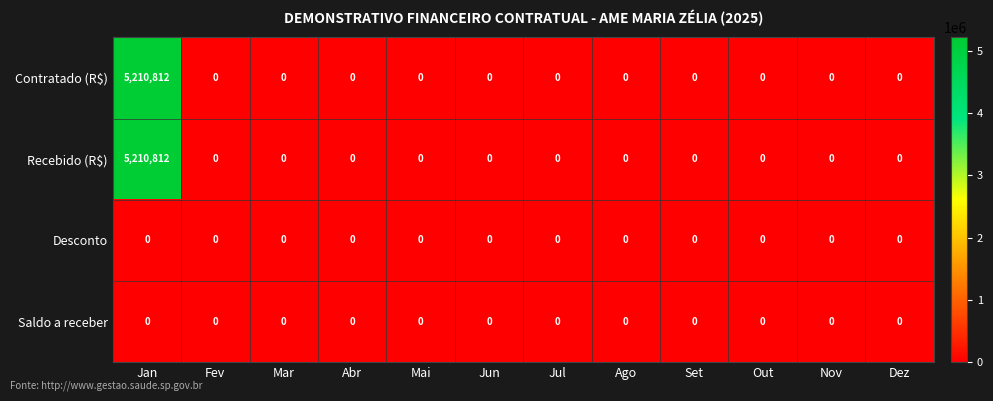

How many series are shown in this chart?

4